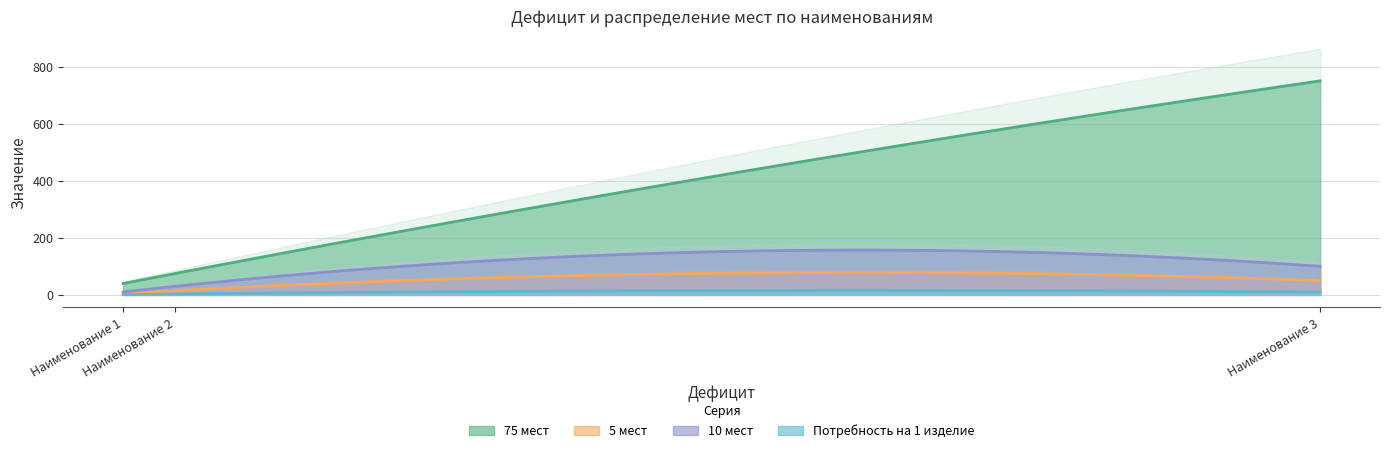

What is the sum of the 5 мест values at Наименование 3 and Наименование 2?

65.0